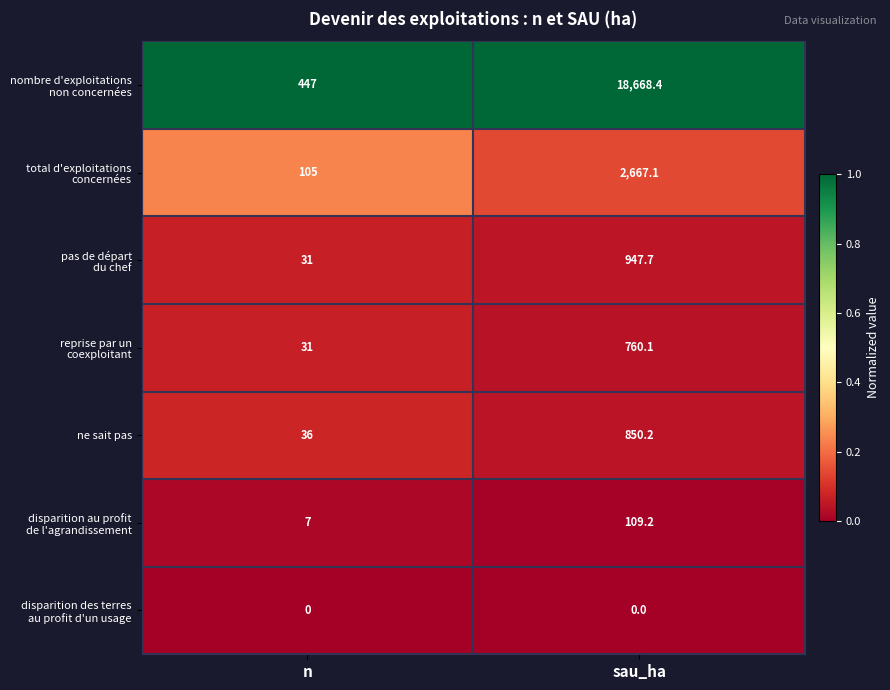

What is the total value across all series at n?

657.0